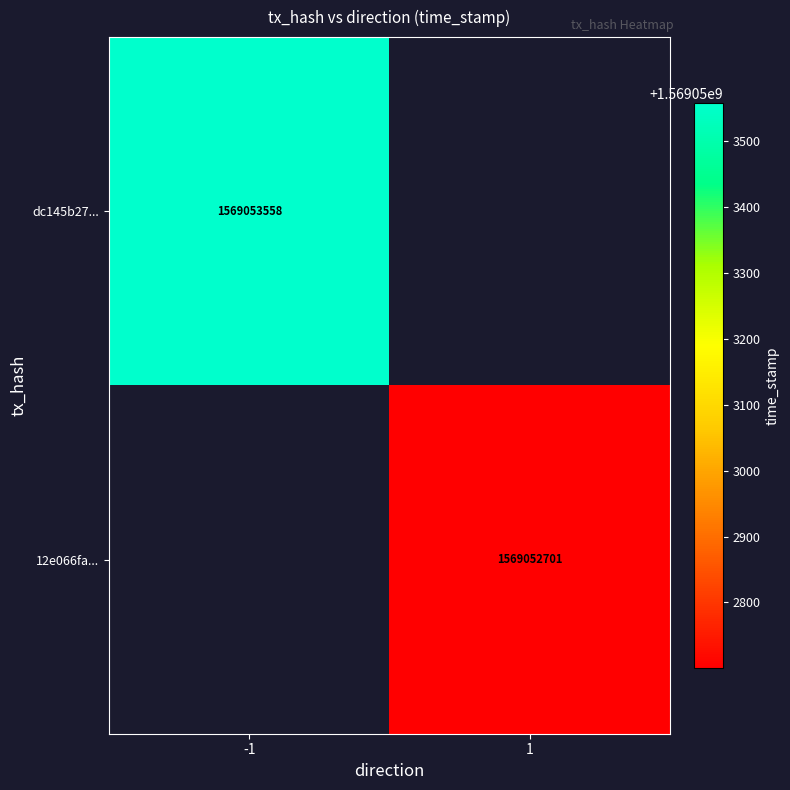

Which has a higher value, -1 or 1?

-1